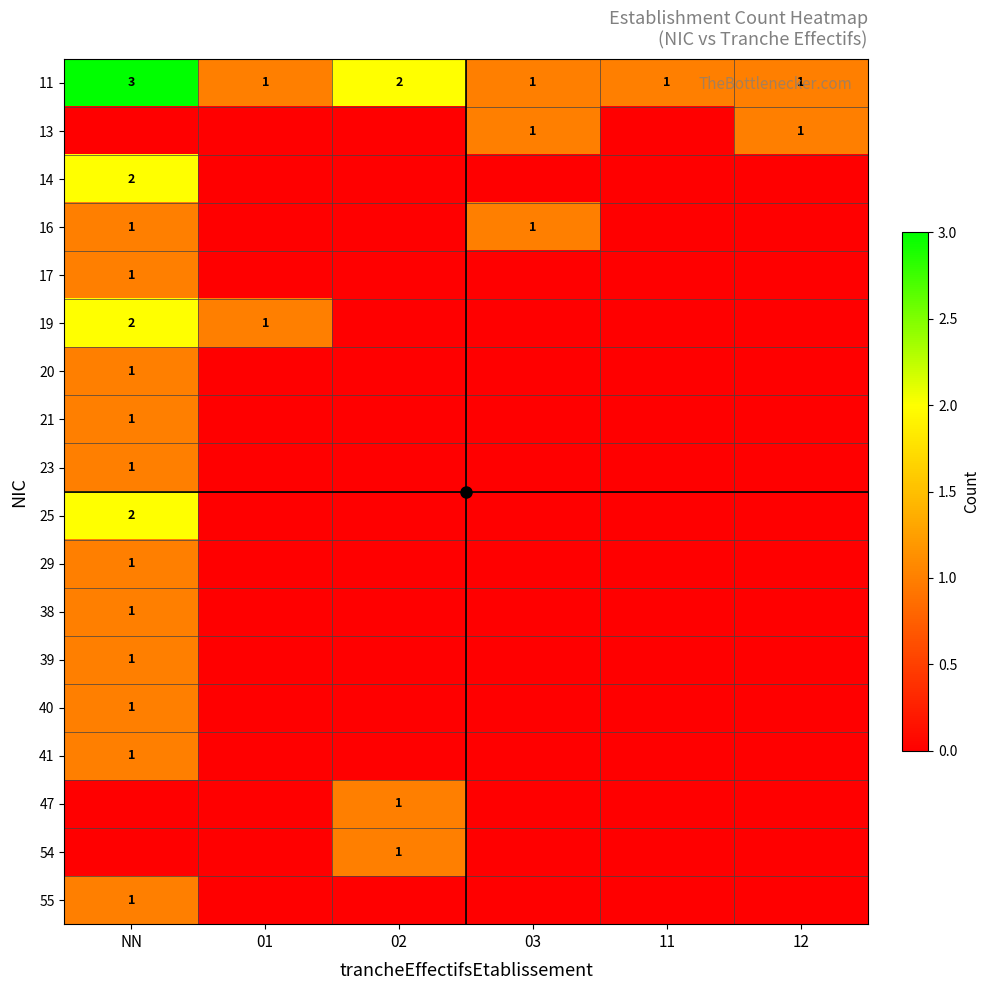

At which label does 14 reach its peak?

NN